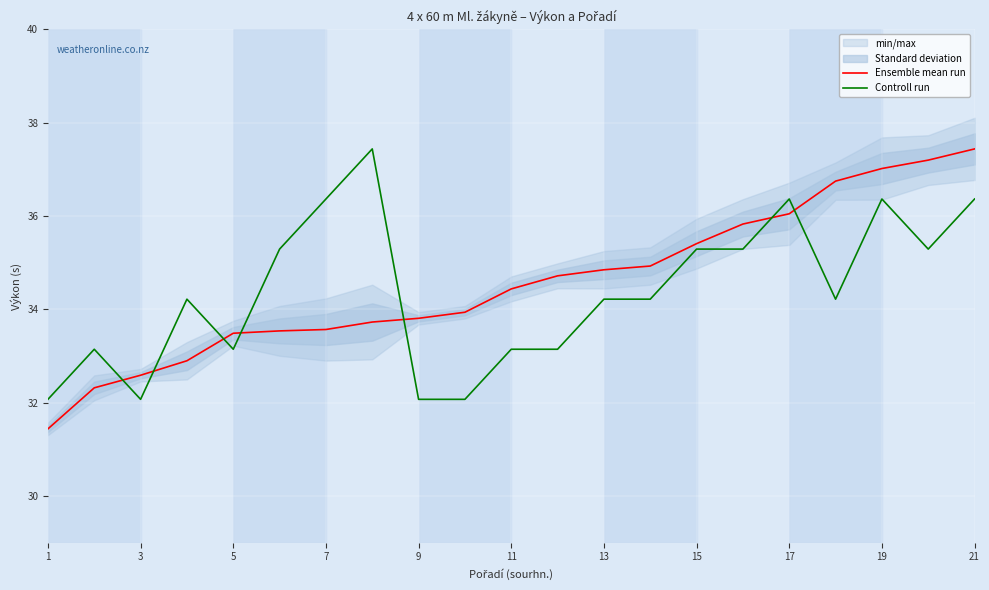

Which series ends up on top after the final intersection of Controll run and Ensemble mean run?

Ensemble mean run